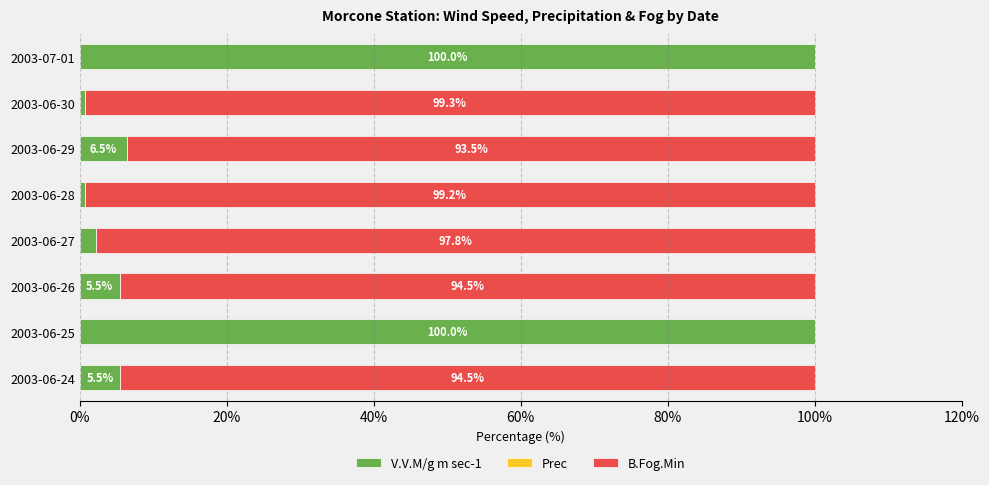

What is the highest value of the V.V.M/g m sec-1 series?

100.0